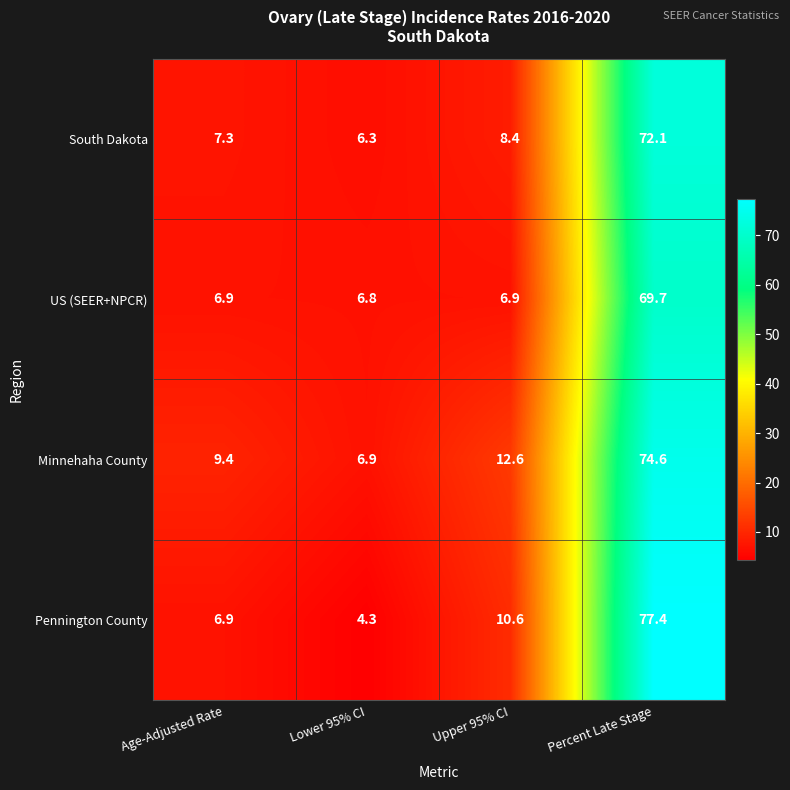

Which category has the lowest value across all series?

Lower 95% CI